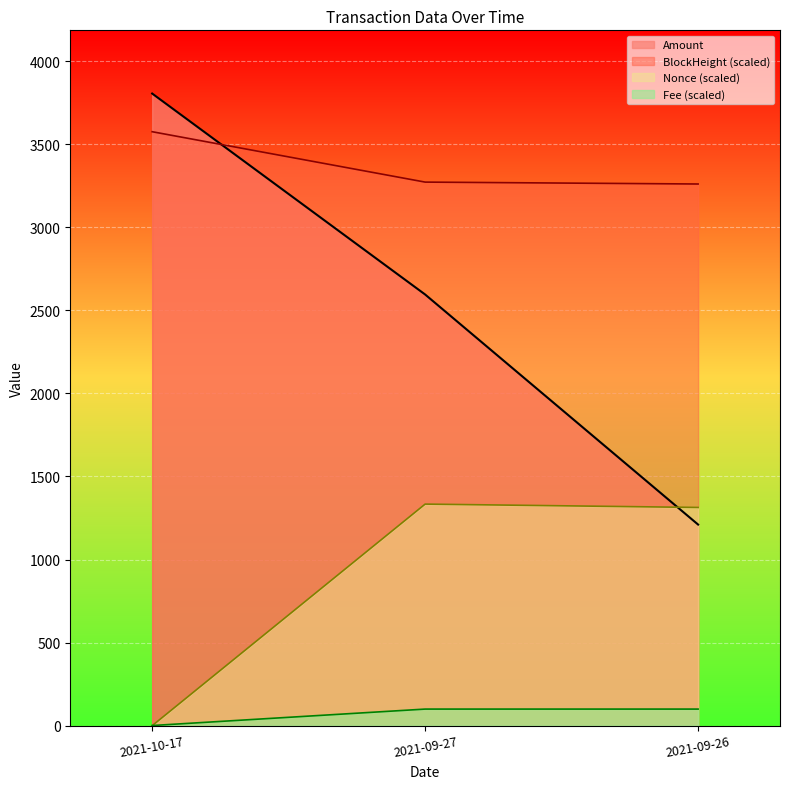

What is the value of the BlockHeight point at the 3rd from the left?

3260.5